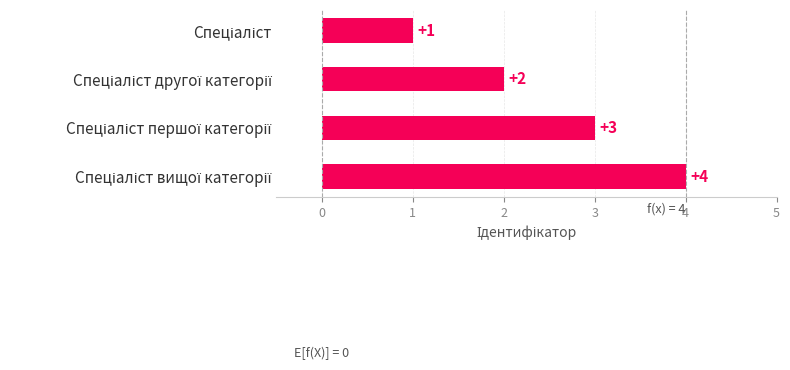

What is the minimum value shown in the chart?

1